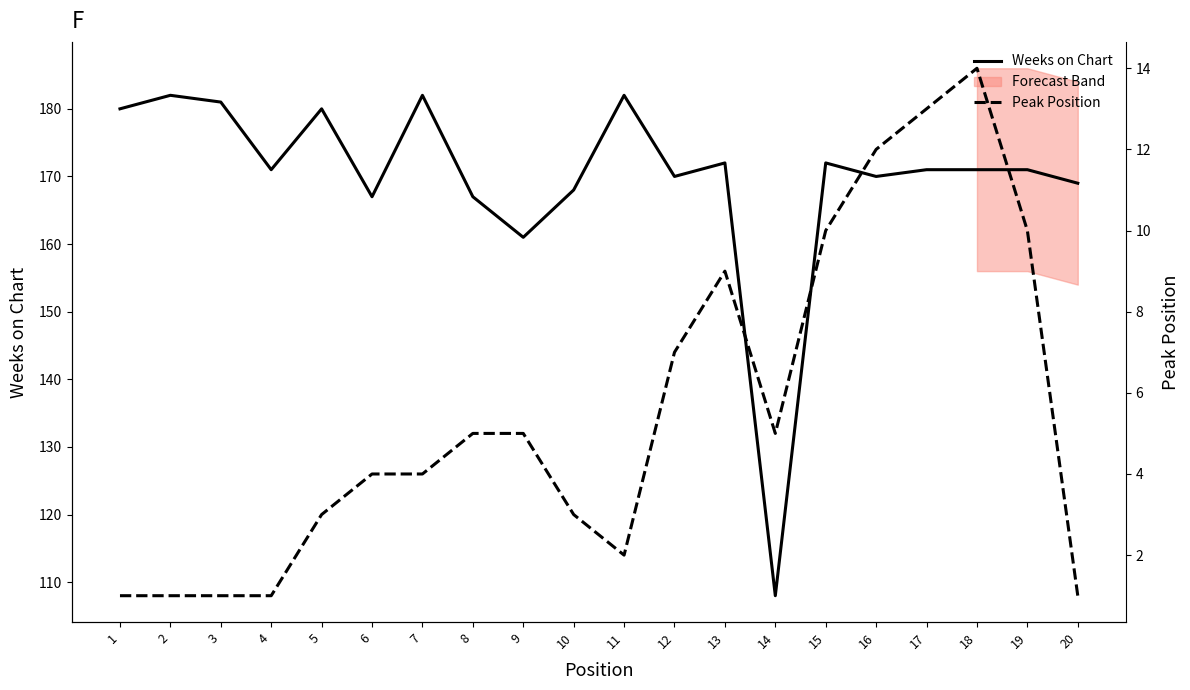

At which category does the chart reach its peak across all series?

2